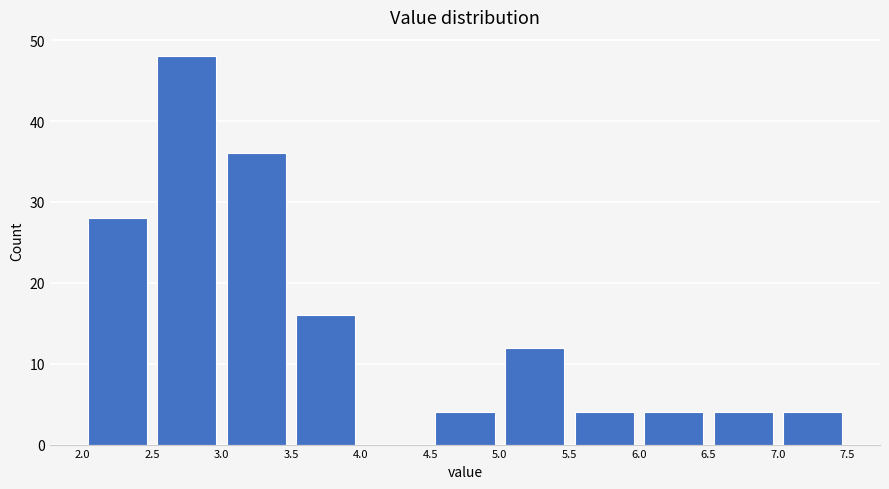

Reading left to right, transcribe this chart: for each bar, give the range it covers on the x-axis and its height. The values are not printed on the chart, so give them approximately, as read against the axis.

2.0 to 2.5: 28
2.5 to 3.0: 48
3.0 to 3.5: 36
3.5 to 4.0: 16
4.0 to 4.5: 0
4.5 to 5.0: 4
5.0 to 5.5: 12
5.5 to 6.0: 4
6.0 to 6.5: 4
6.5 to 7.0: 4
7.0 to 7.5: 4